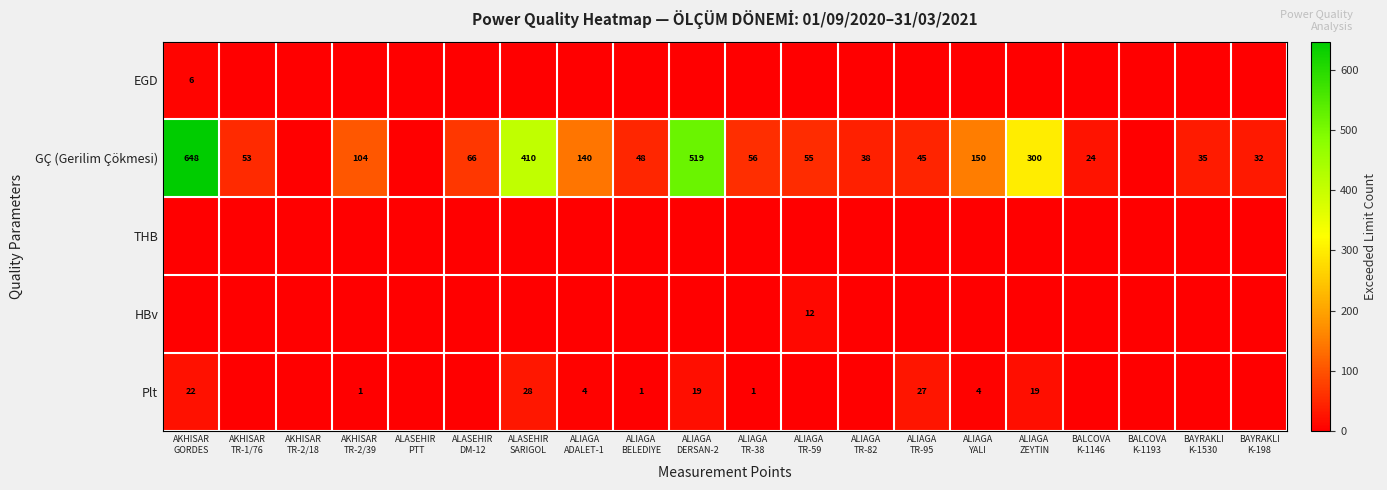

What is the difference between the maximum and minimum values in the Plt series?

28